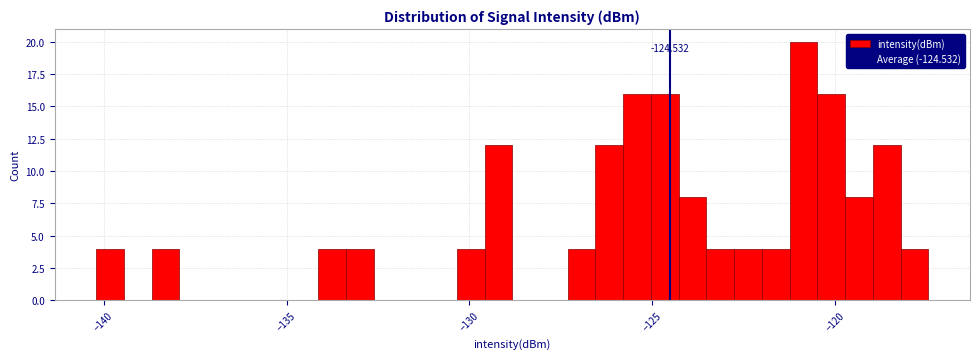

Read against the x-axis, roughly where is the centre of the tallest bar?

-121.0